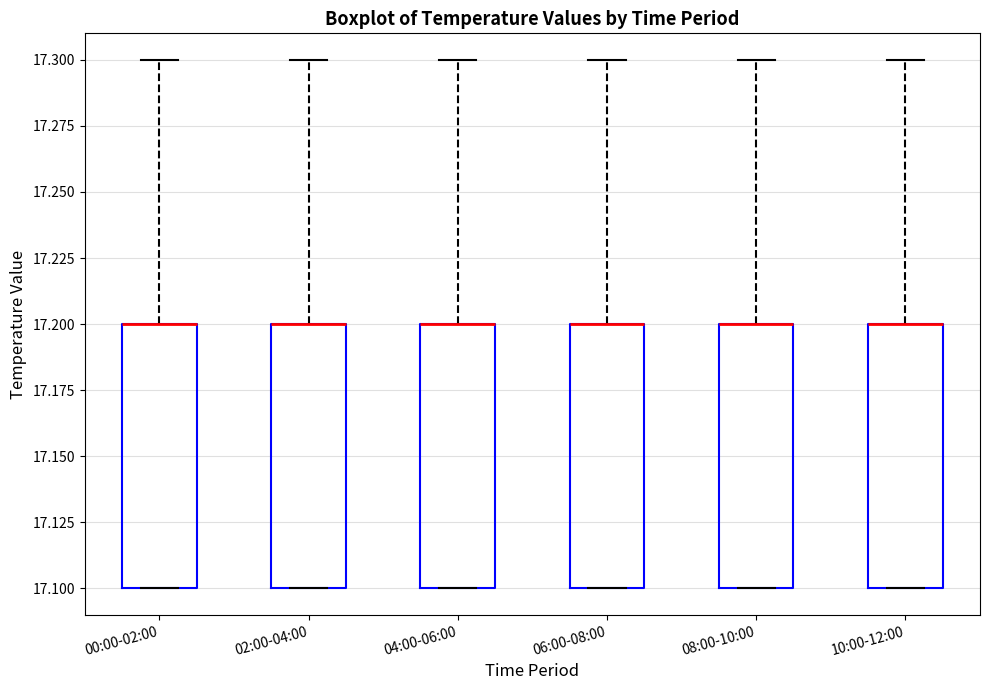

Reading left to right, transcribe this box plot: for each box, give where its median line is, the range the box spans, and where its two whiskers end, as read against the y-axis. The values are not printed on the chart, so give them approximately, as read against the axis.

00:00-02:00: median 17.2 (drawn on the box's upper edge), box 17.1 to 17.2, whiskers 17.1 to 17.3
02:00-04:00: median 17.2 (drawn on the box's upper edge), box 17.1 to 17.2, whiskers 17.1 to 17.3
04:00-06:00: median 17.2 (drawn on the box's upper edge), box 17.1 to 17.2, whiskers 17.1 to 17.3
06:00-08:00: median 17.2 (drawn on the box's upper edge), box 17.1 to 17.2, whiskers 17.1 to 17.3
08:00-10:00: median 17.2 (drawn on the box's upper edge), box 17.1 to 17.2, whiskers 17.1 to 17.3
10:00-12:00: median 17.2 (drawn on the box's upper edge), box 17.1 to 17.2, whiskers 17.1 to 17.3